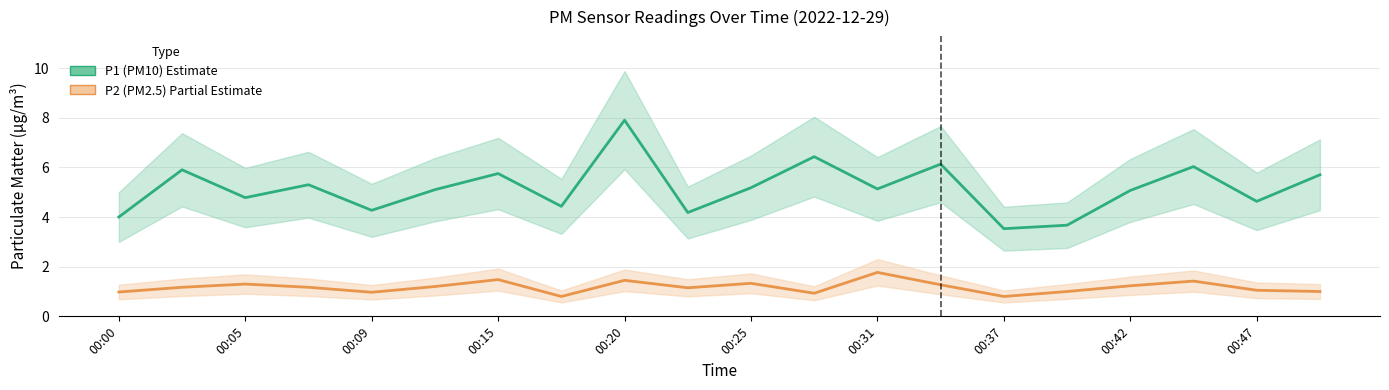

At 00:37, list the series in order from smallest to largest.

P2 (PM2.5), P1 (PM10)